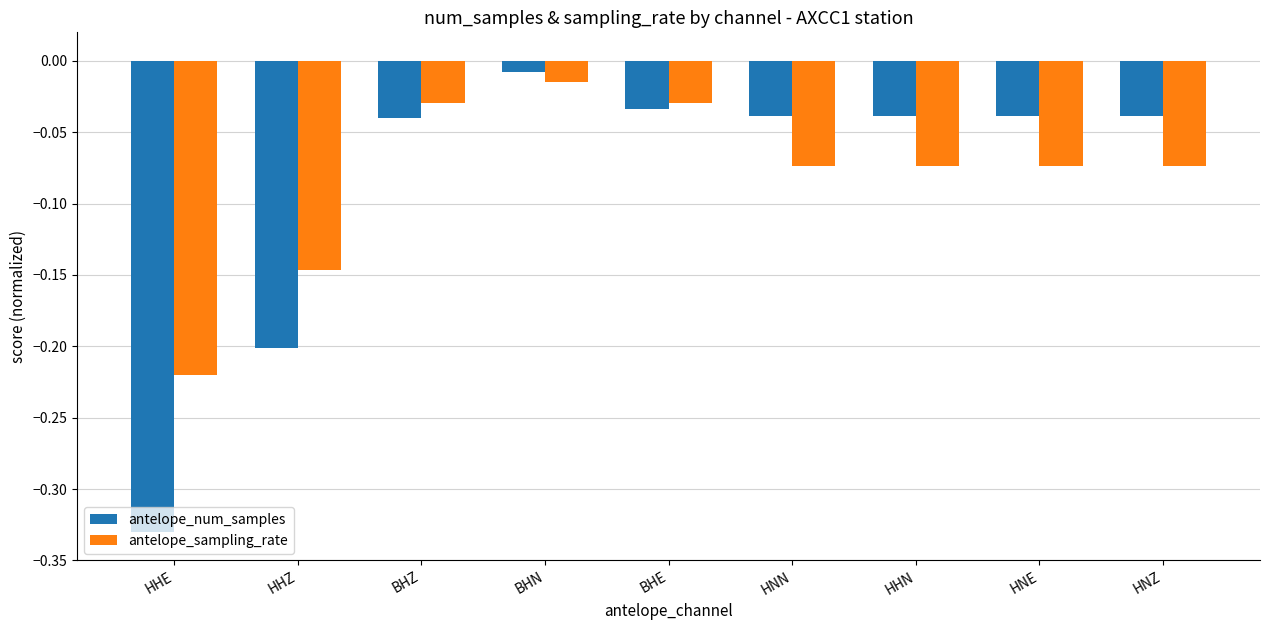

True or false: antelope_sampling_rate has a value of -0.1 at HHE.

False